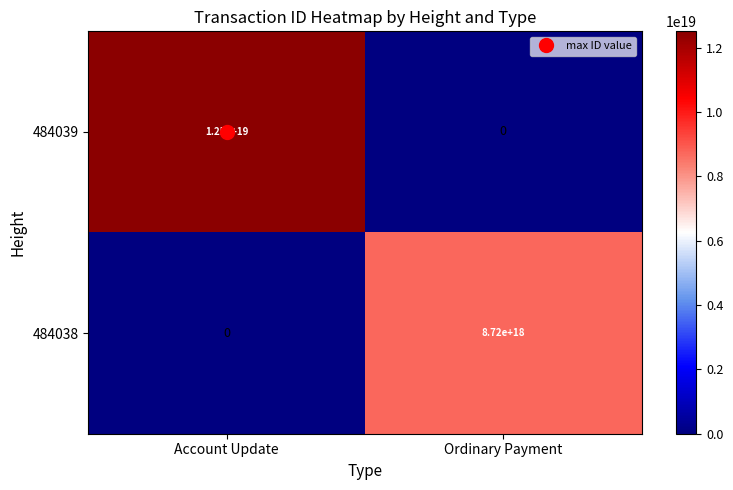

Is the value of 484038 at Account Update greater than the value of 484039 at Account Update?

No